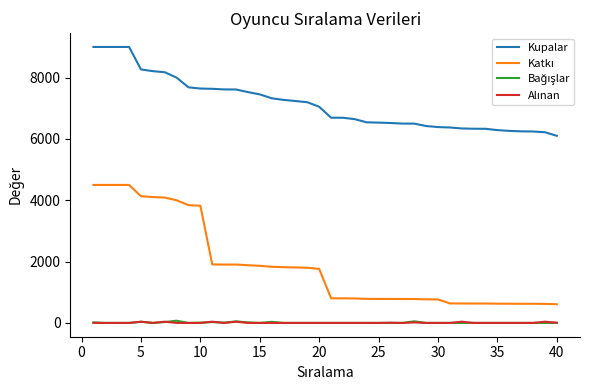

Which series has the largest total across all categories?

Kupalar